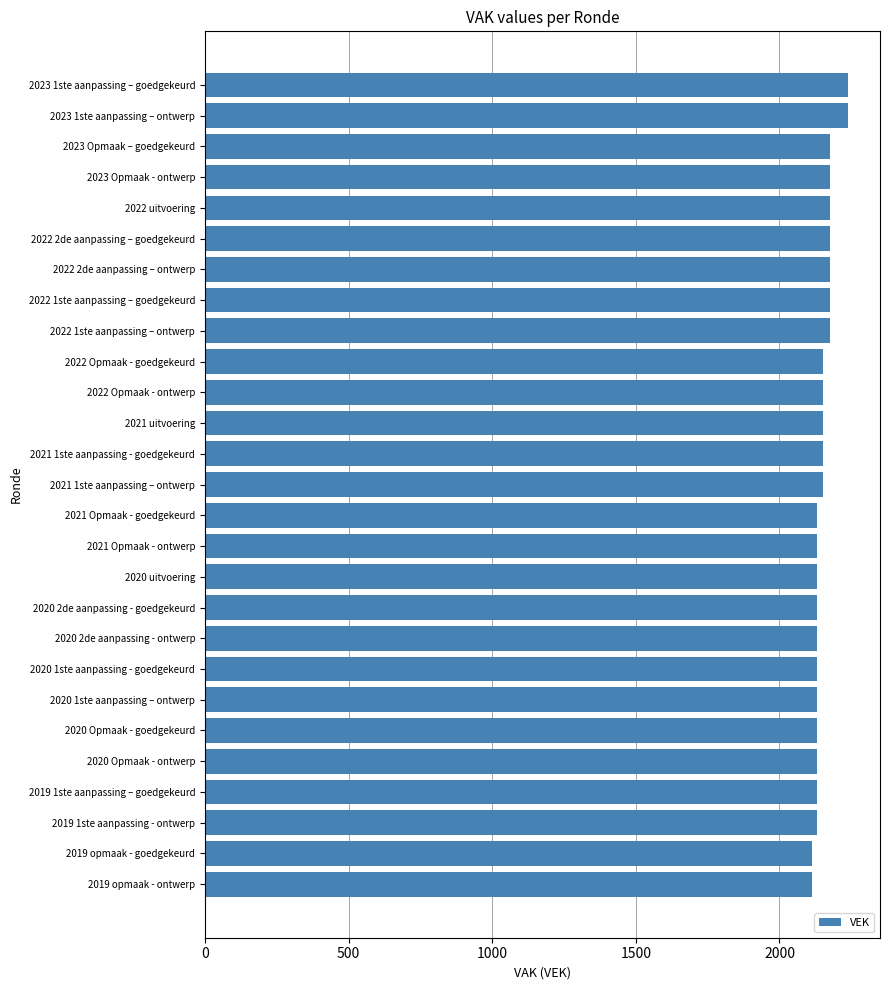

Approximately how many times larger is the value at 2022 Opmaak - goedgekeurd compared to 2019 opmaak - ontwerp?

1.0